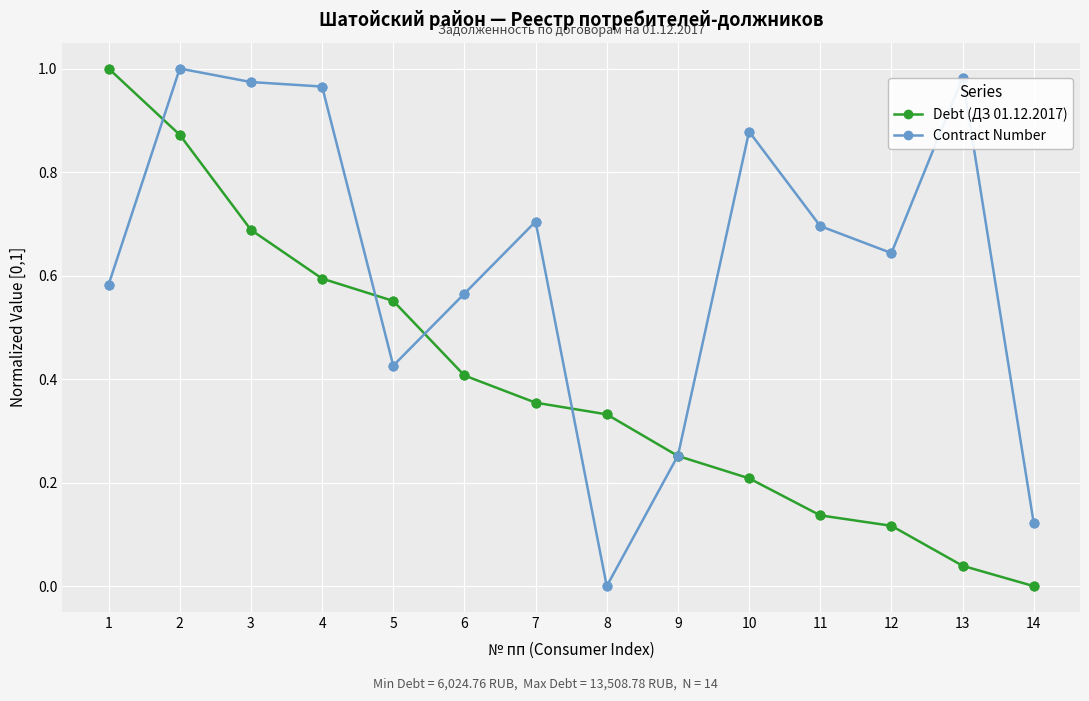

What is the total value across all series at 12?

0.8